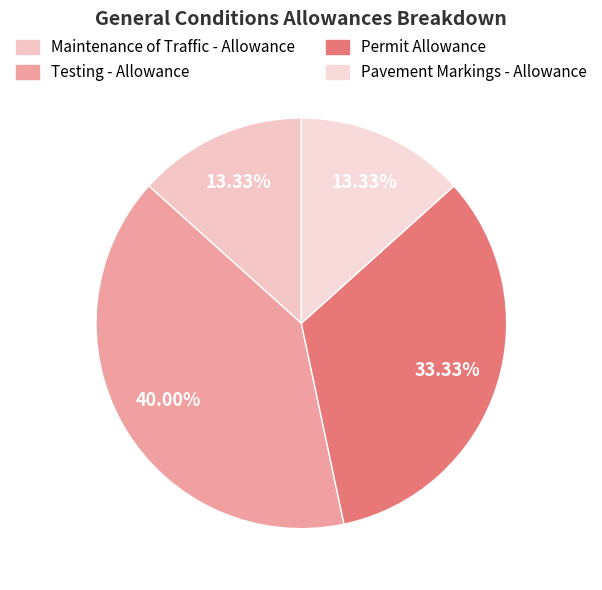

Which has a higher value, Permit Allowance or Maintenance of Traffic - Allowance?

Permit Allowance